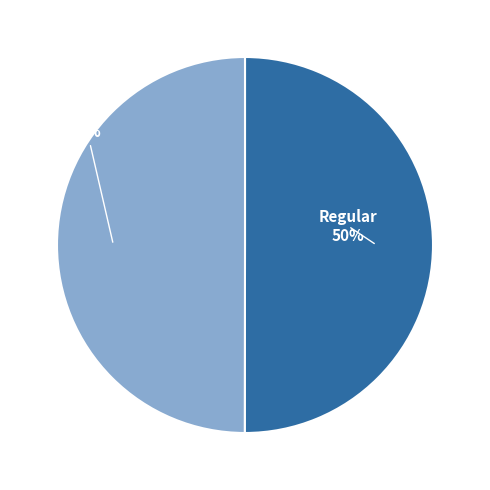

To the nearest percent, what is the average slice percentage?

50%